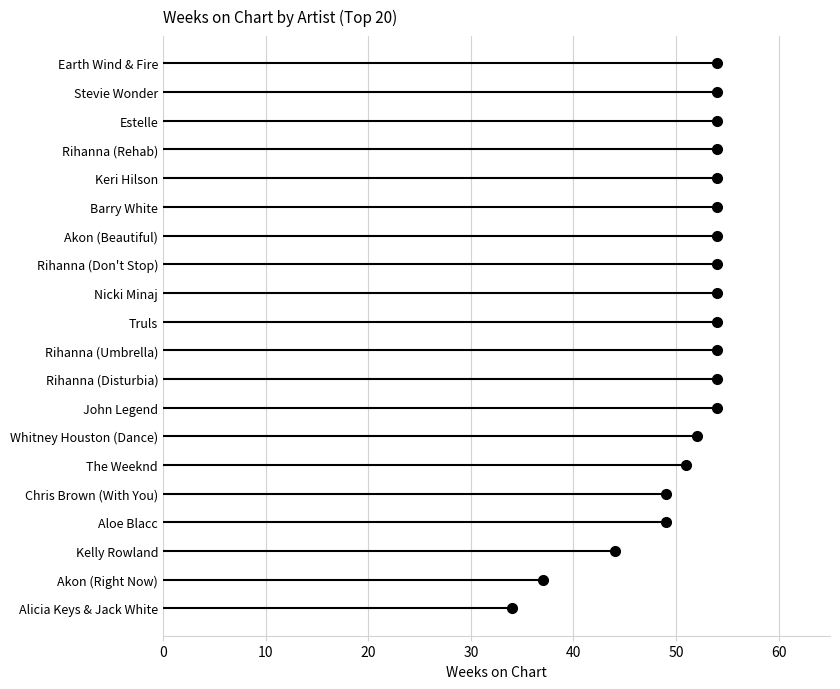

What is the greatest value displayed?

54